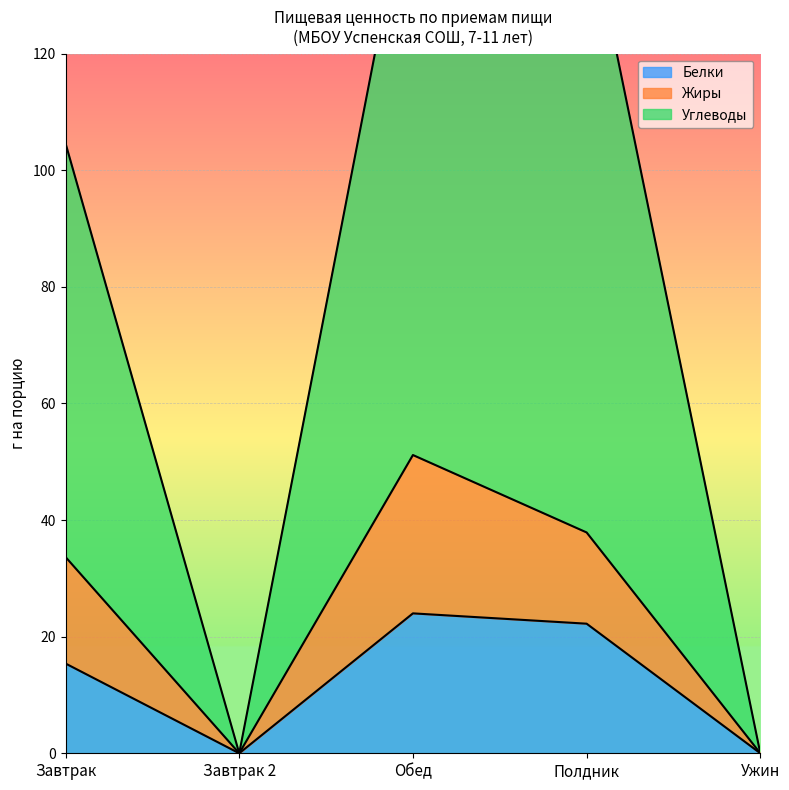

What is the difference between the maximum and minimum values in the Белки series?

24.0